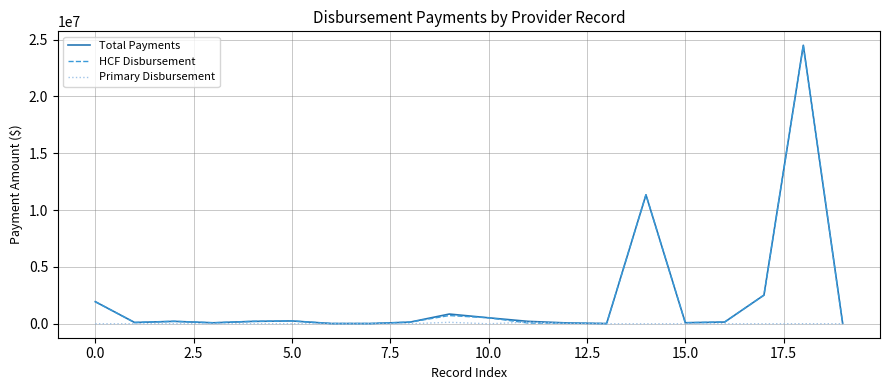

Which series has the widest spread of values?

Total Payments